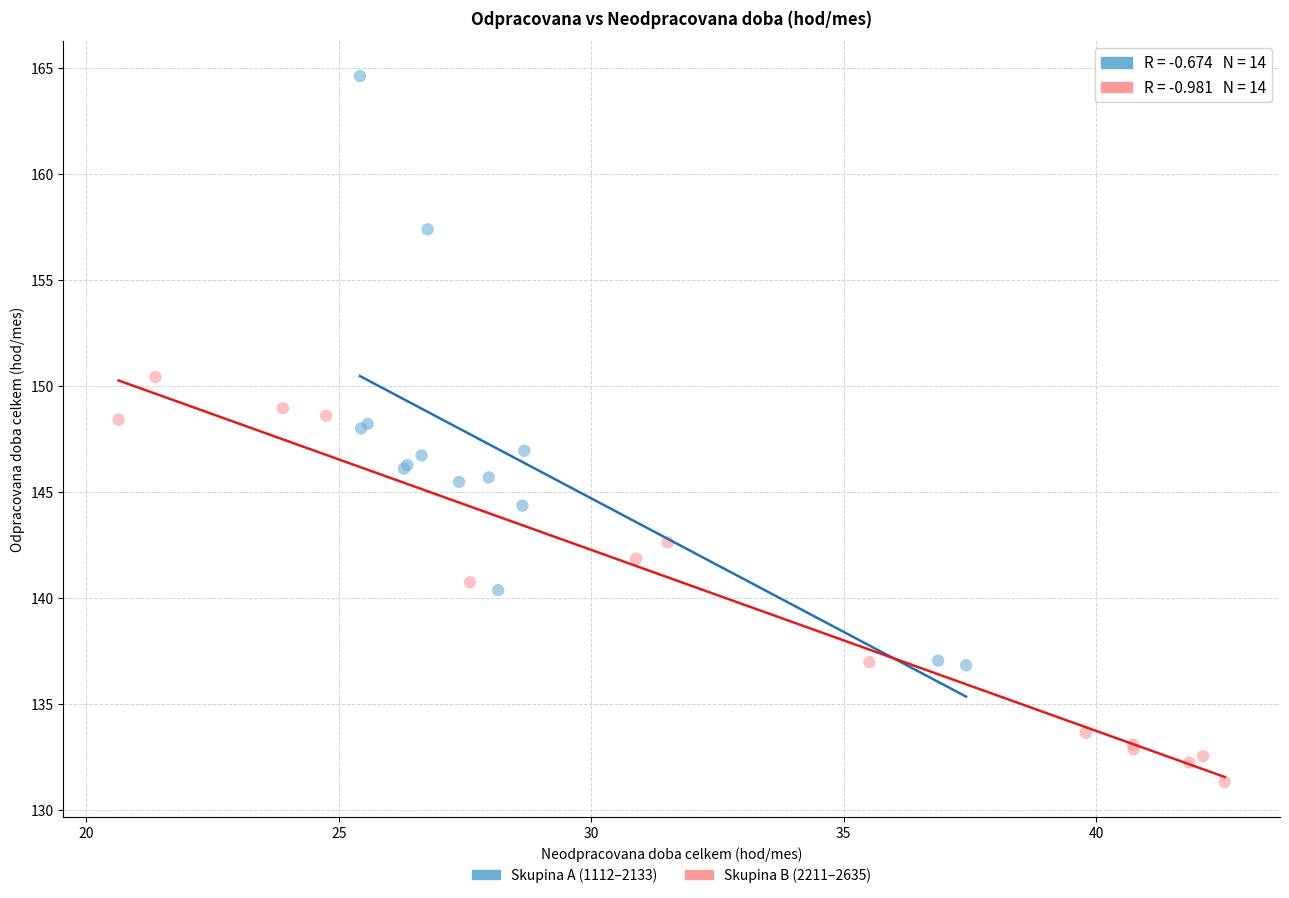

Which series contains the highest Y value?

Skupina A (1112–2133)